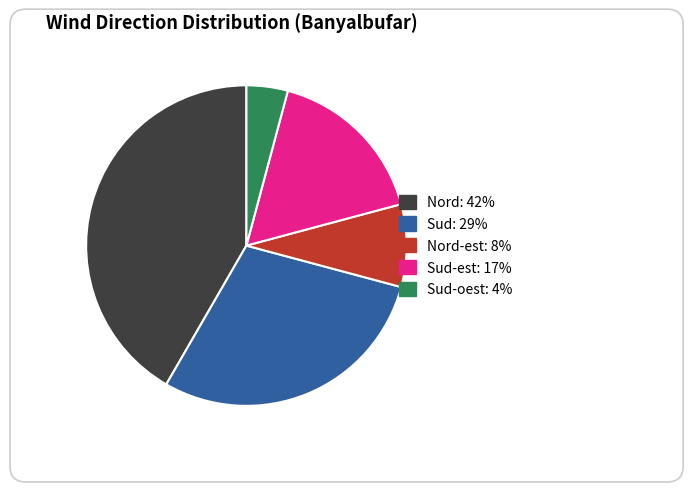

The Sud slice represents 29% of the pie. True or false?

True